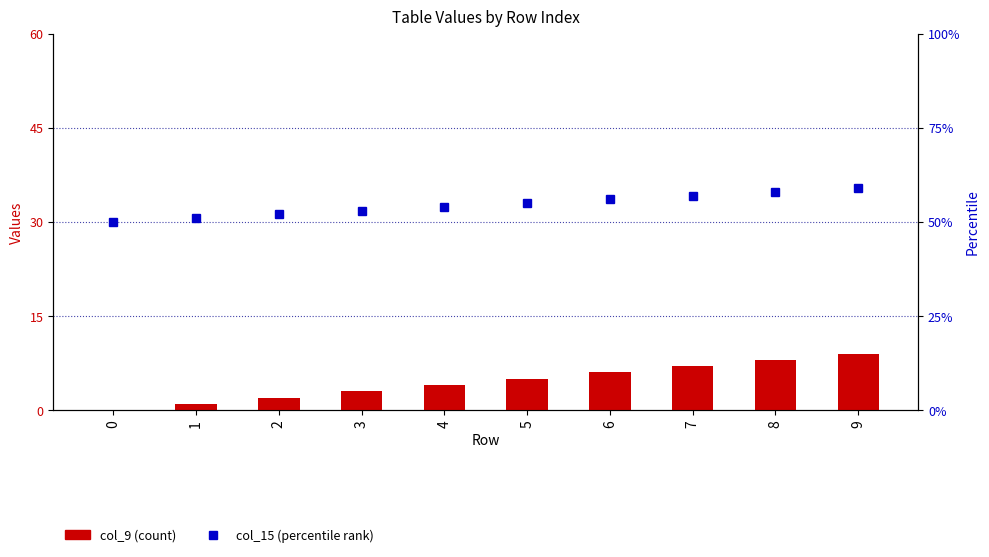

How many data points does each series have?

10